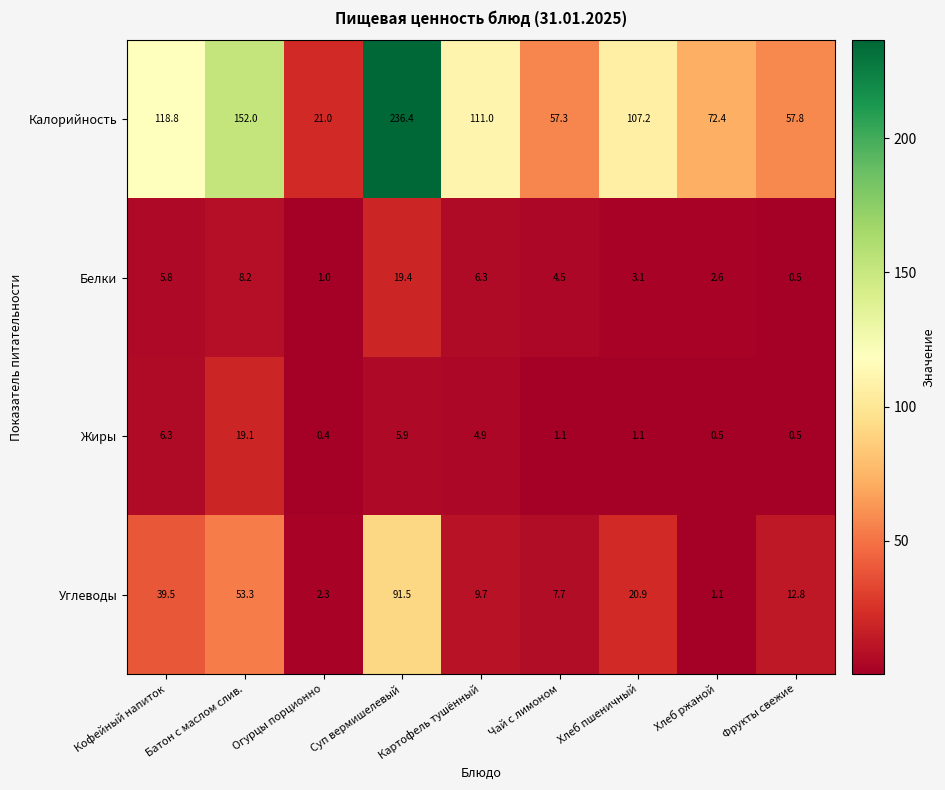

What is the difference between the maximum and minimum values in the Калорийность series?

215.4